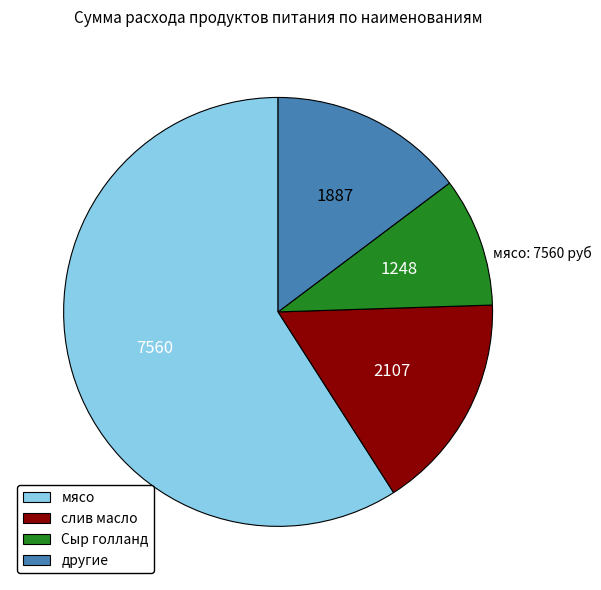

Count the number of slices in the pie.

4